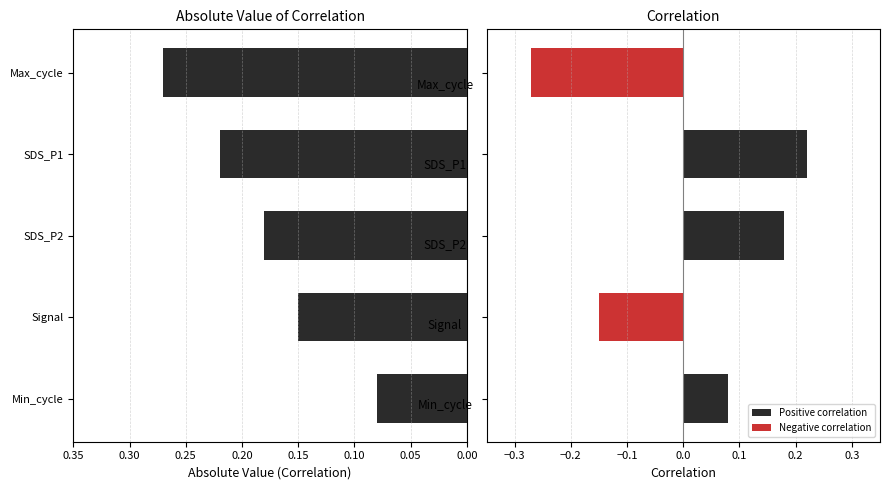

Is it true that the value at SDS_P1 is 0.4?

False